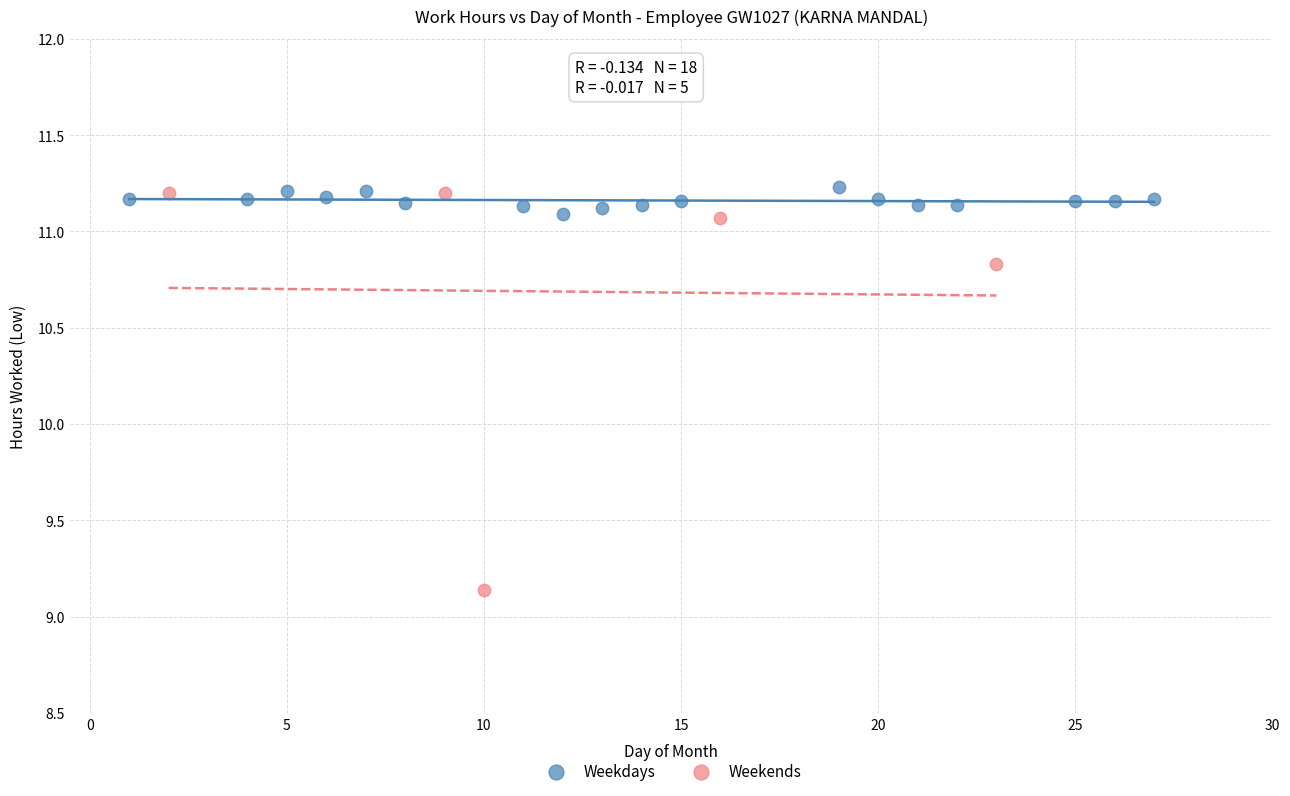

Which series has the widest spread of Y values?

Weekends